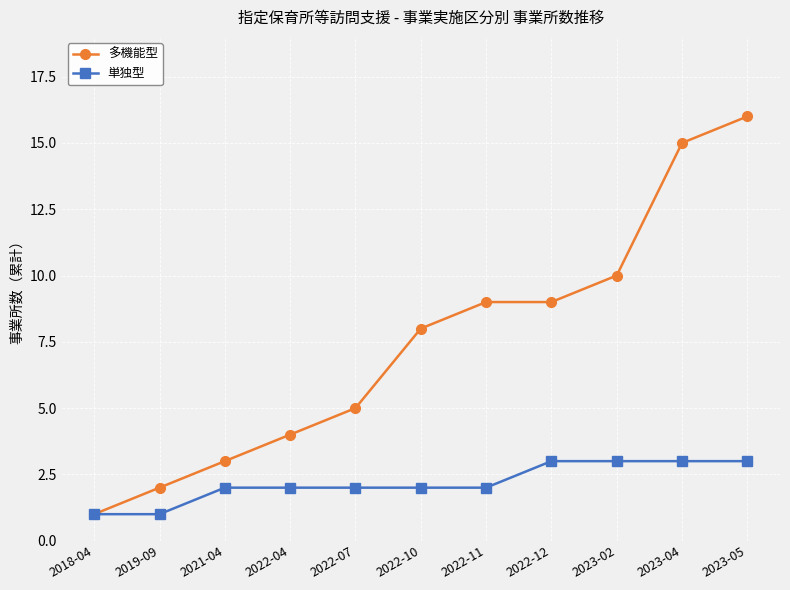

Reading left to right, transcribe all the data shown in this chart.

多機能型: 2018-04=1	2019-09=2	2021-04=3	2022-04=4	2022-07=5	2022-10=8	2022-11=9	2022-12=9	2023-02=10	2023-04=15	2023-05=16
単独型: 2018-04=1	2019-09=1	2021-04=2	2022-04=2	2022-07=2	2022-10=2	2022-11=2	2022-12=3	2023-02=3	2023-04=3	2023-05=3